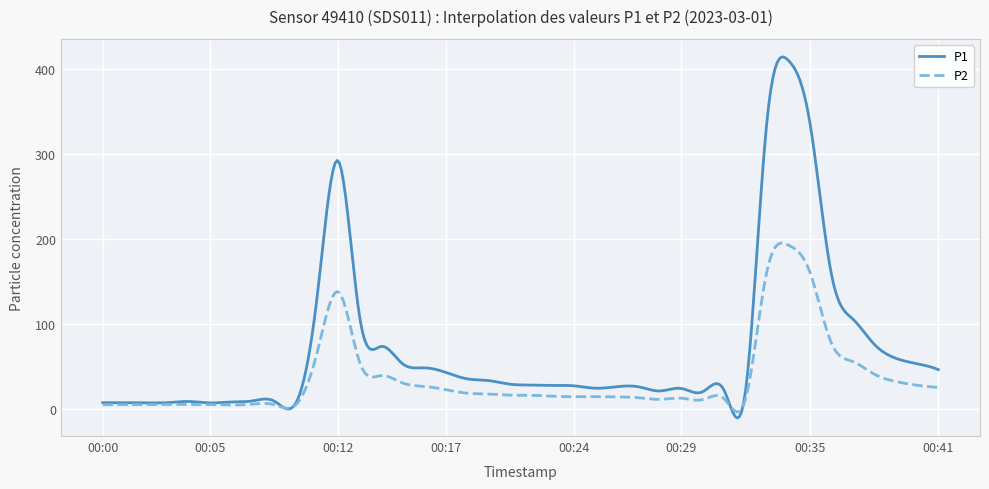

True or false: P1 has more than 2 points higher than both neighbors.

True